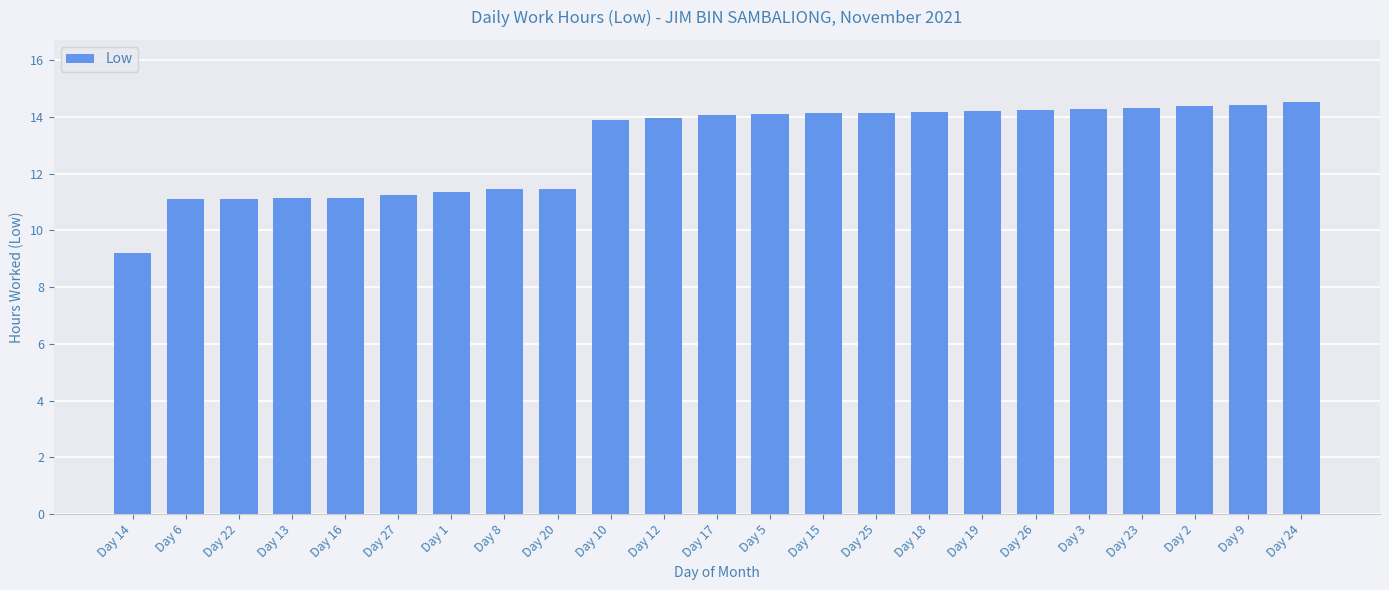

What value does the data have at Day 5?

14.1